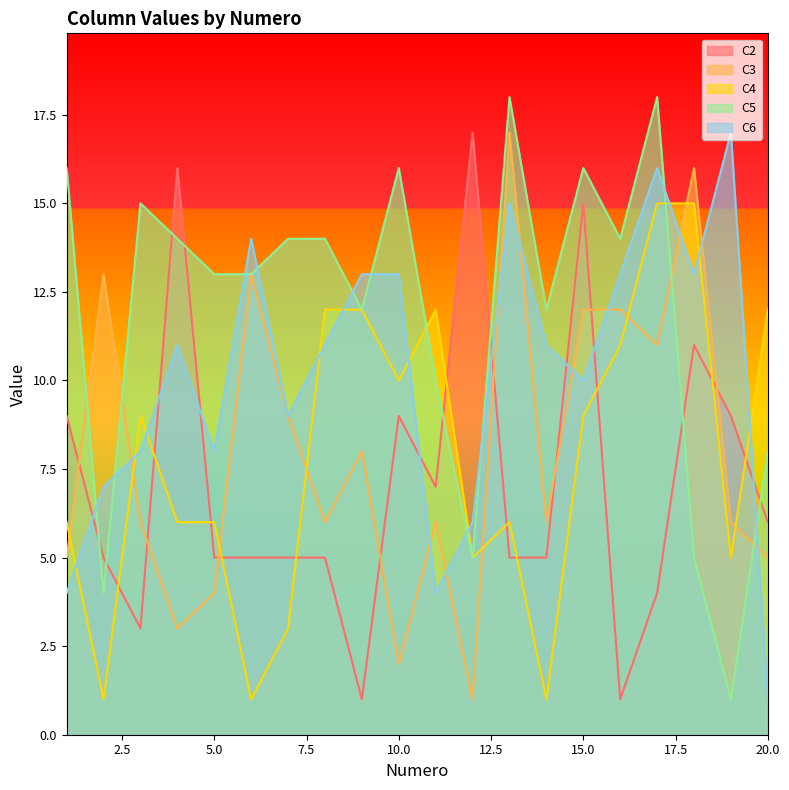

What is the difference between the second highest and minimum values in the C4 series?

14